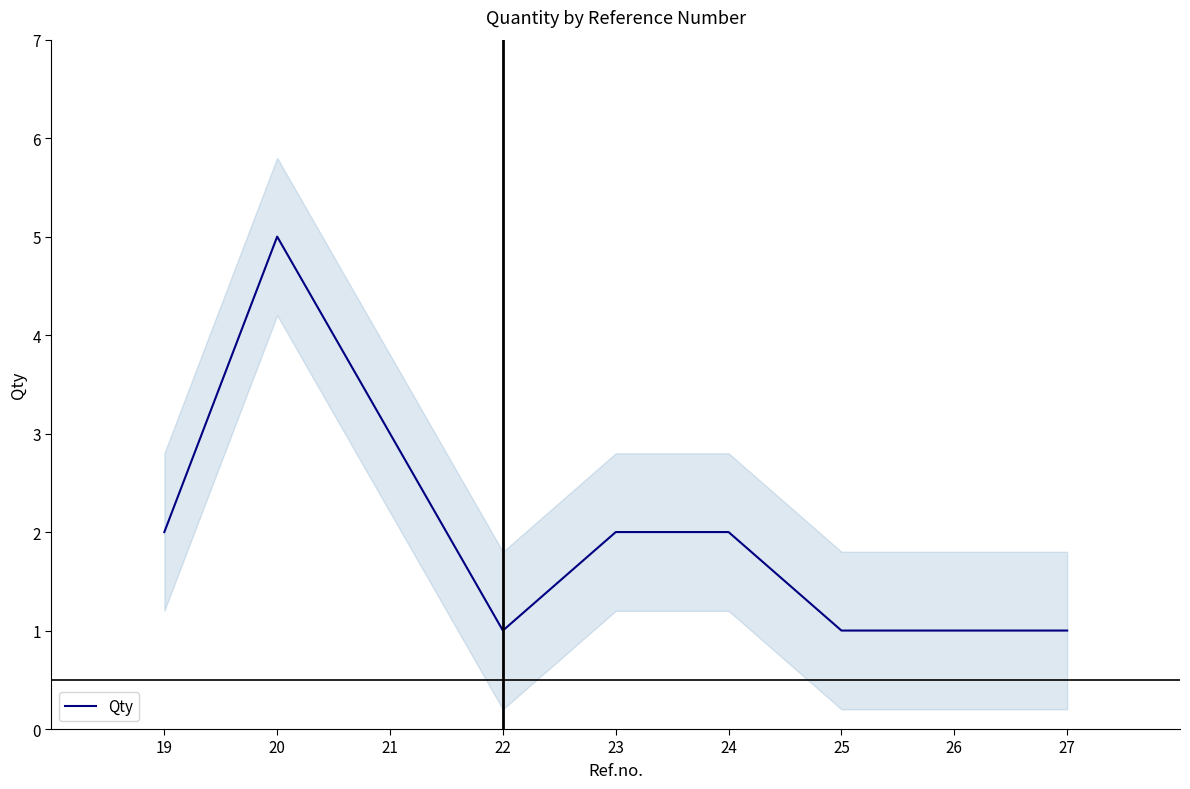

At which category does the chart reach its peak across all series?

20